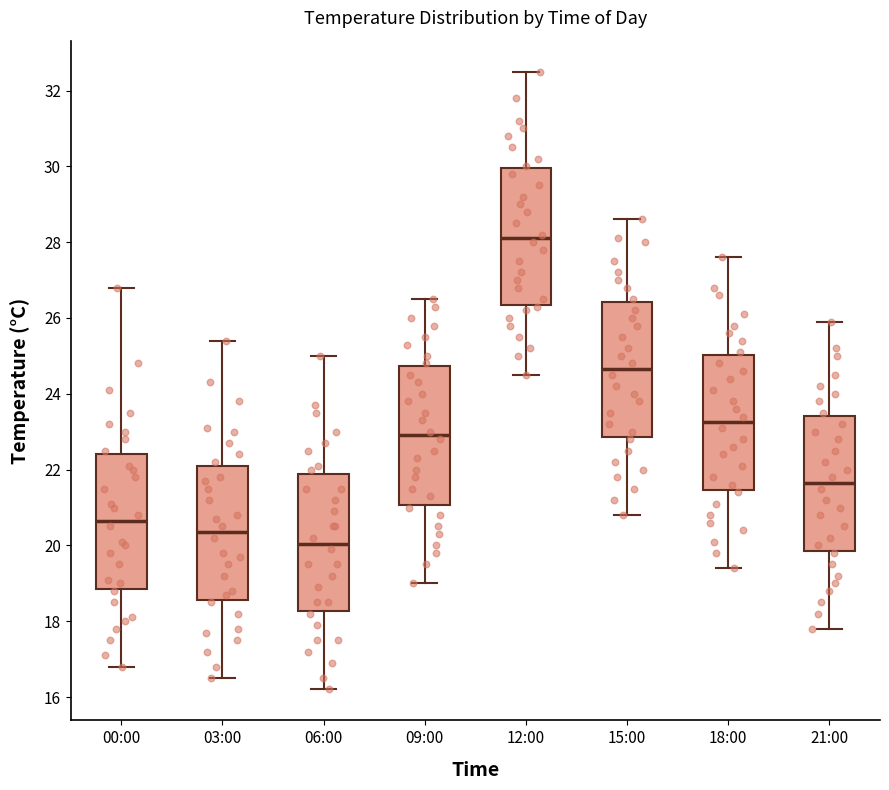

Which box's median line is the lowest?

06:00